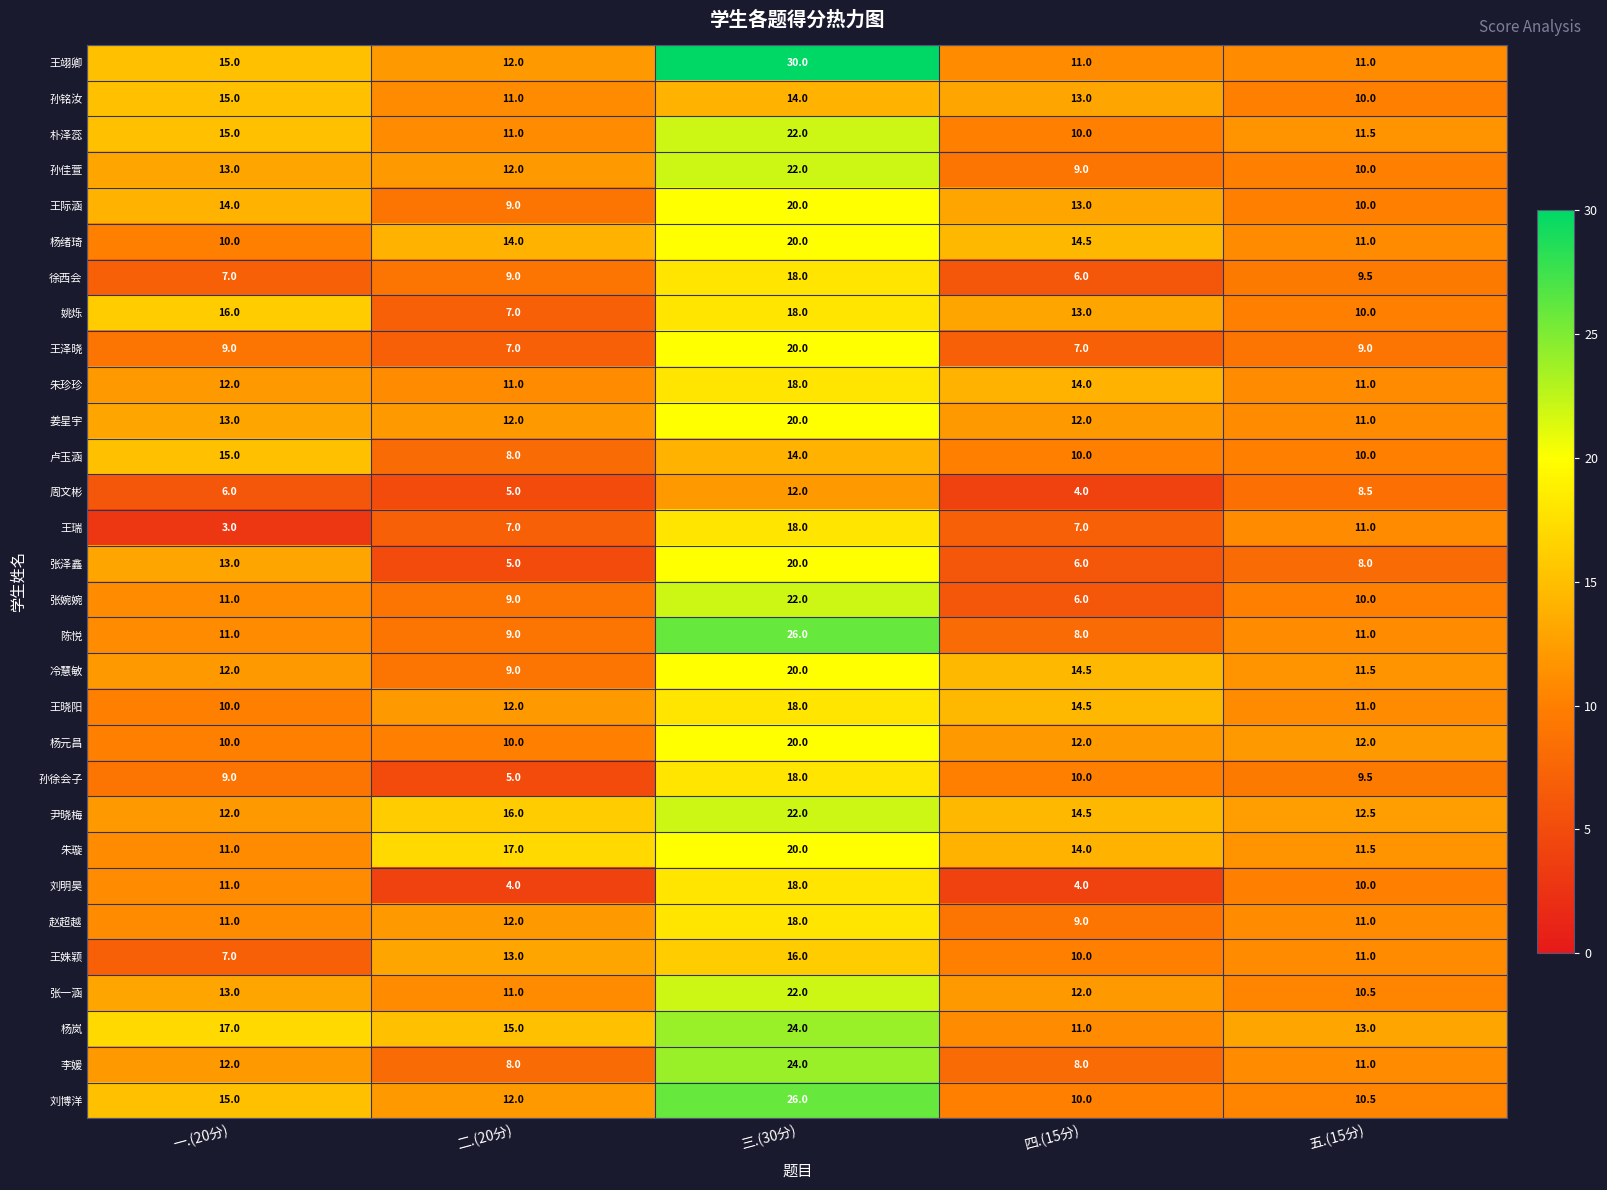

Which category has the highest value across all series?

三.(30分)